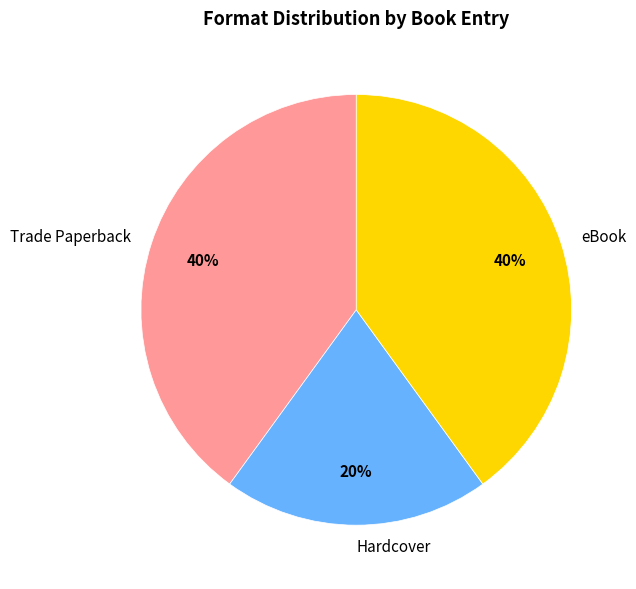

To the nearest percent, what percentage of the pie is Hardcover?

20%